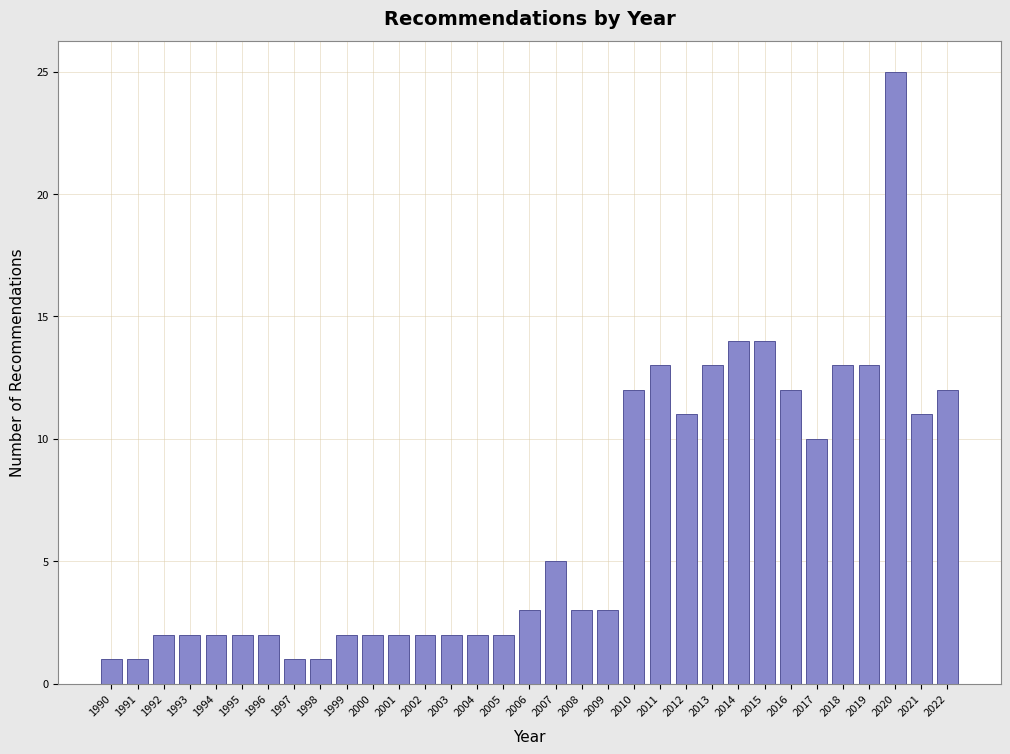

What is the average value?

7